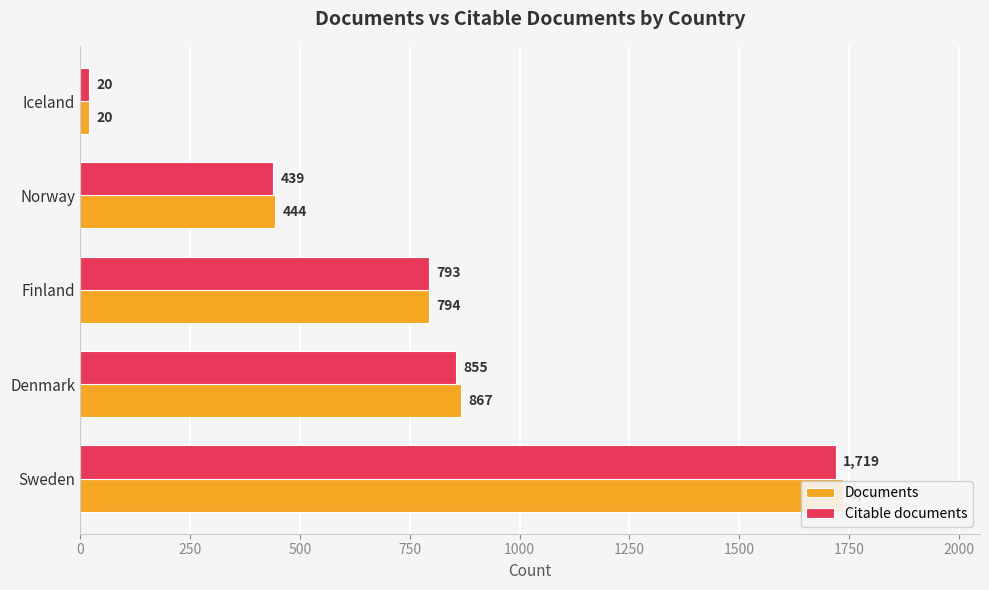

What is the value of the Citable documents bar at the 3rd from the left?

793